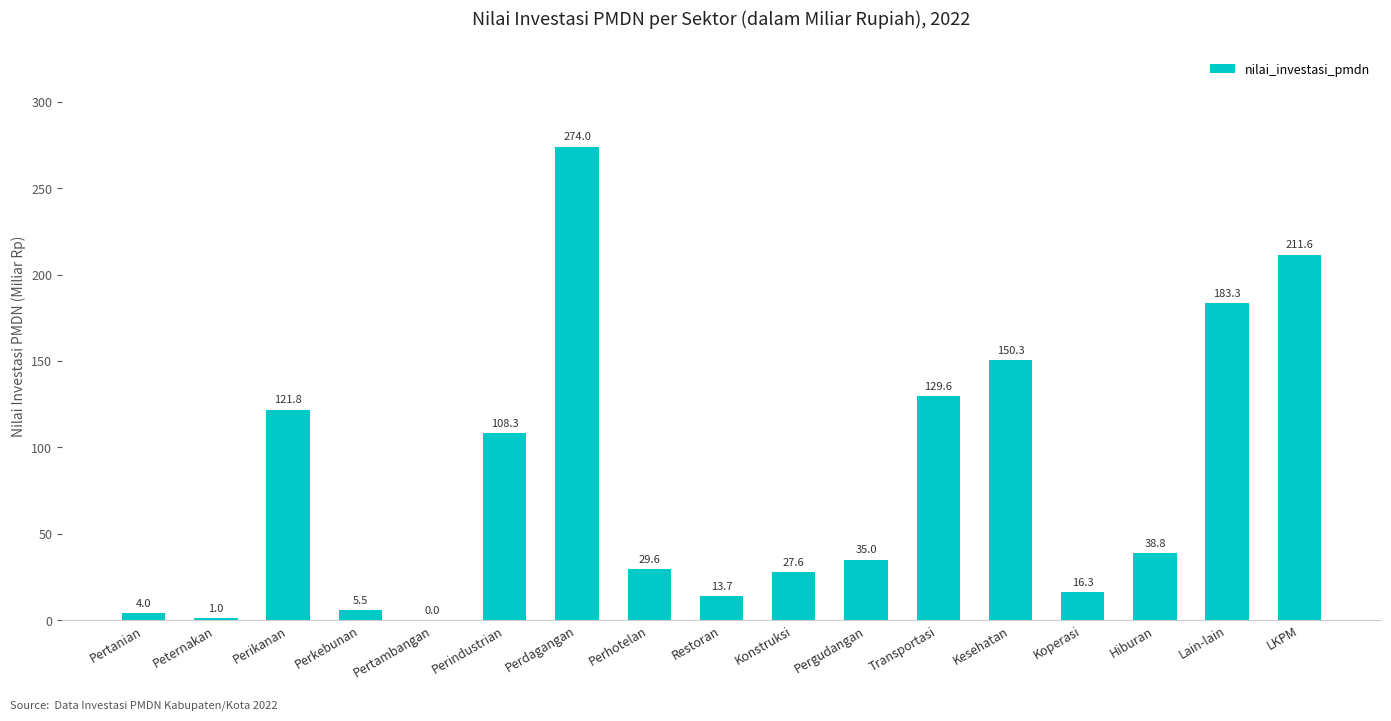

Is it true that the value at Kesehatan is 150.3?

True